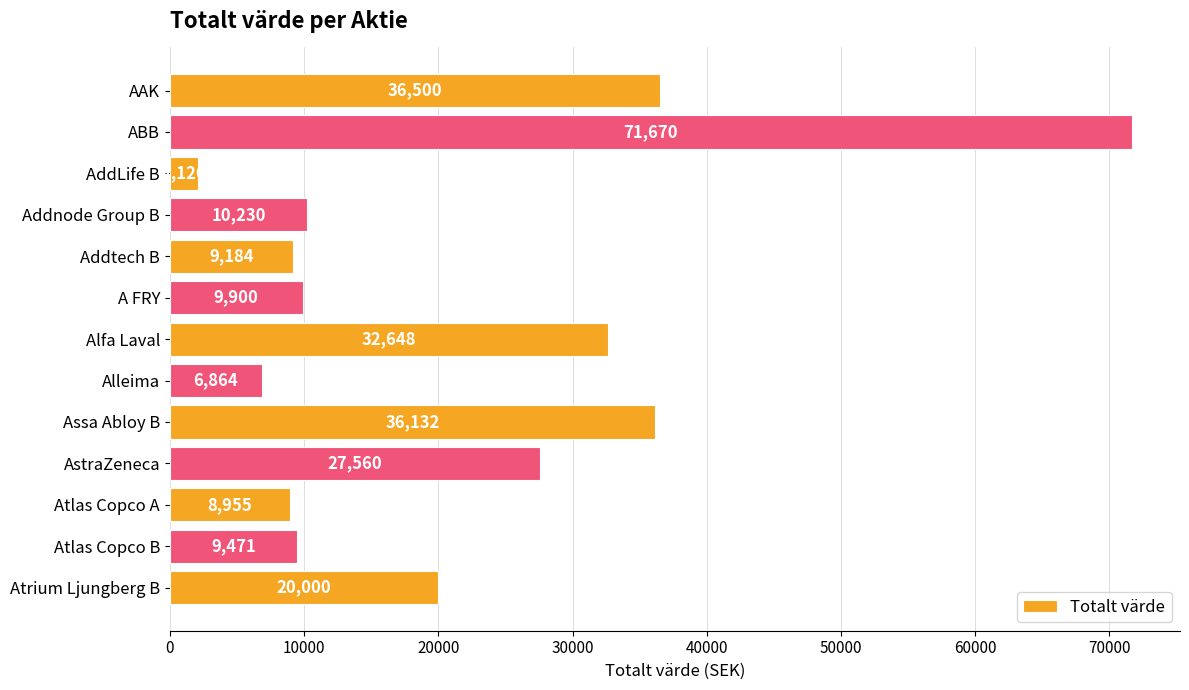

True or false: the data shows 12592 at Atlas Copco B.

False